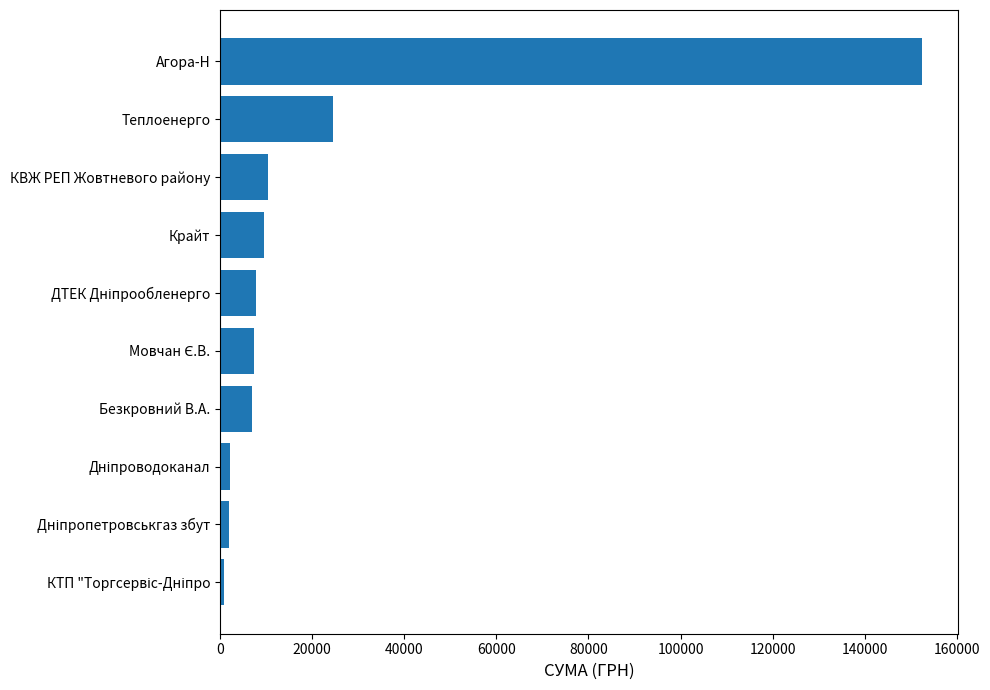

What is the value of the 2nd bar from the top?

24581.0